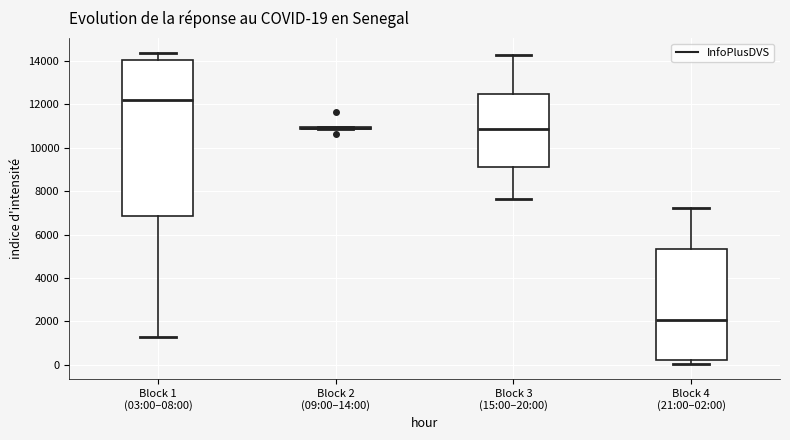

Which box is the tallest, from its lower edge to its upper edge?

Block 1 (03:00–08:00)